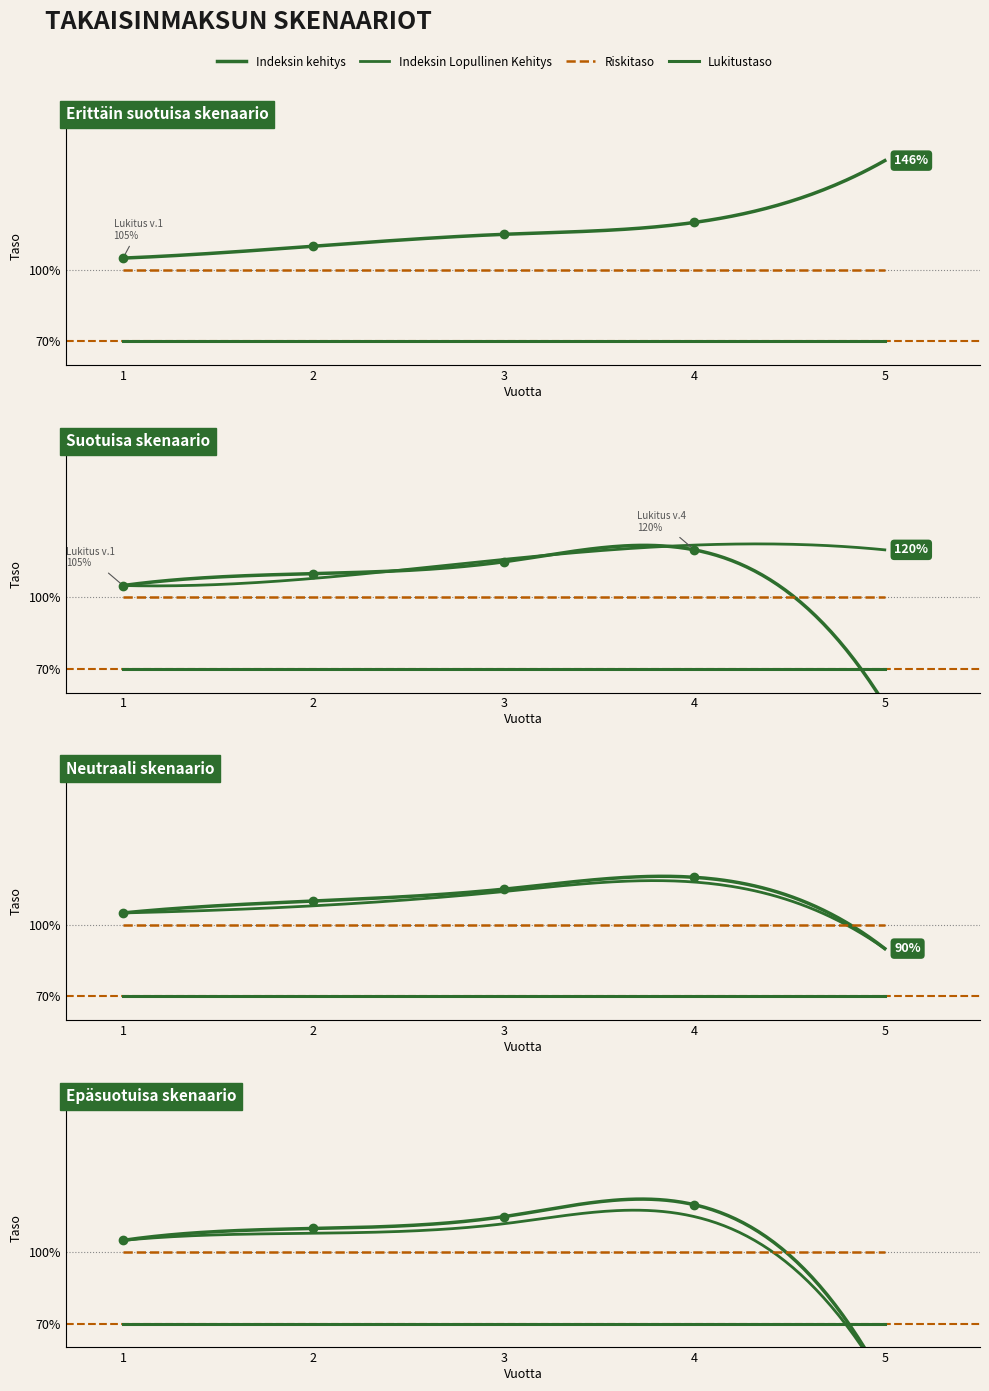

Between 2 and 5, which series saw the biggest shift?

Indeksin kehitys